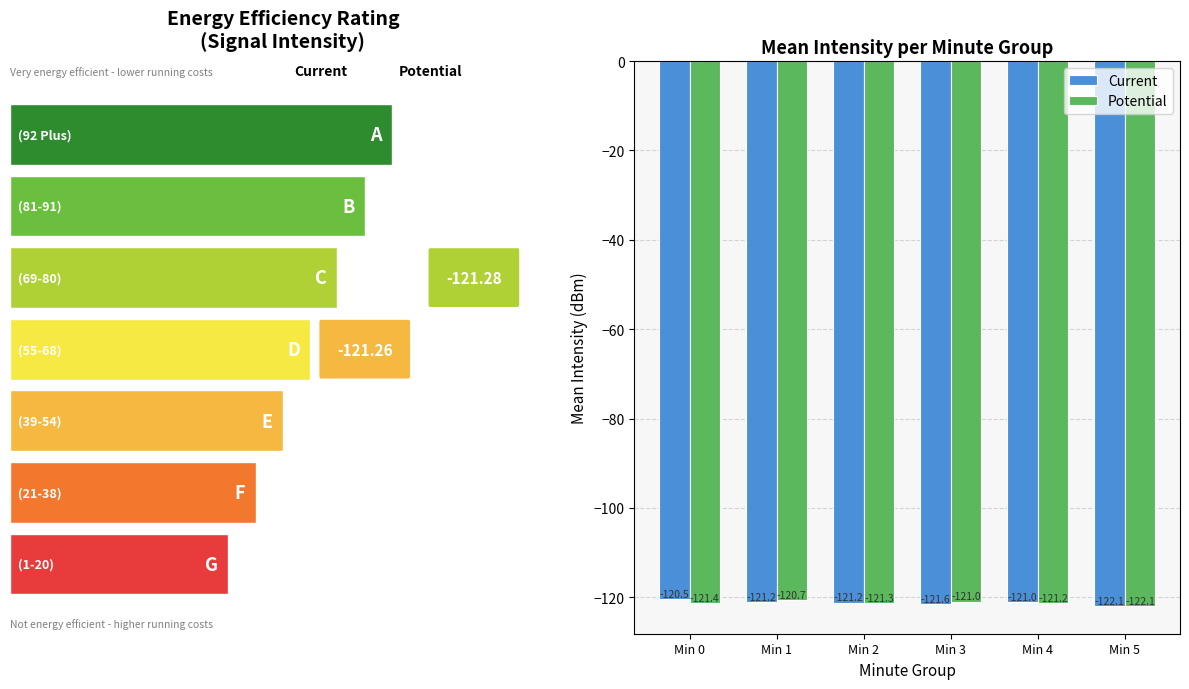

Reading right to left, what are all the values shown in this chart?

Current: Min 5=-122.1	Min 4=-121.0	Min 3=-121.6	Min 2=-121.2	Min 1=-121.2	Min 0=-120.5
Potential: Min 5=-122.1	Min 4=-121.2	Min 3=-121.0	Min 2=-121.3	Min 1=-120.7	Min 0=-121.4